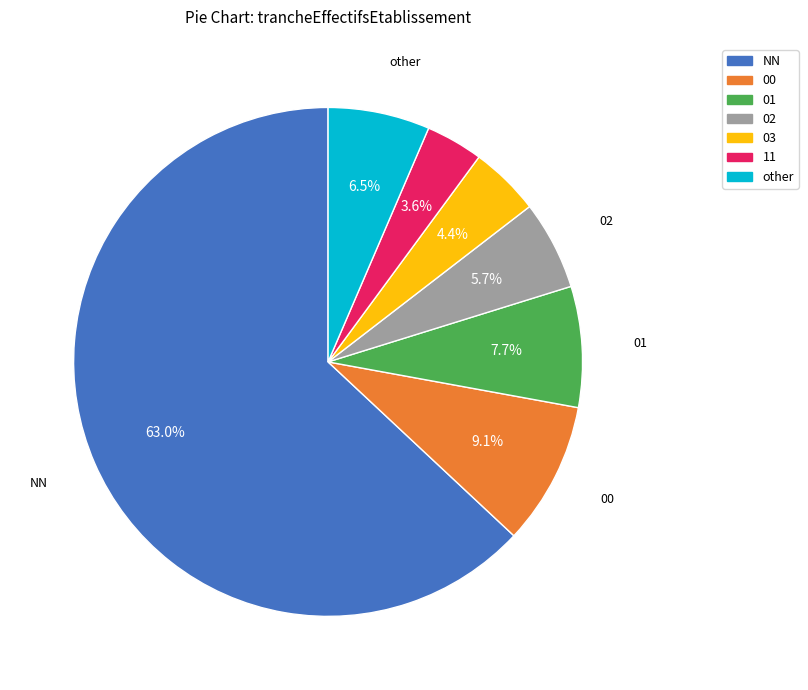

Rank the categories by value from lowest to highest.

11, 03, 02, other, 01, 00, NN